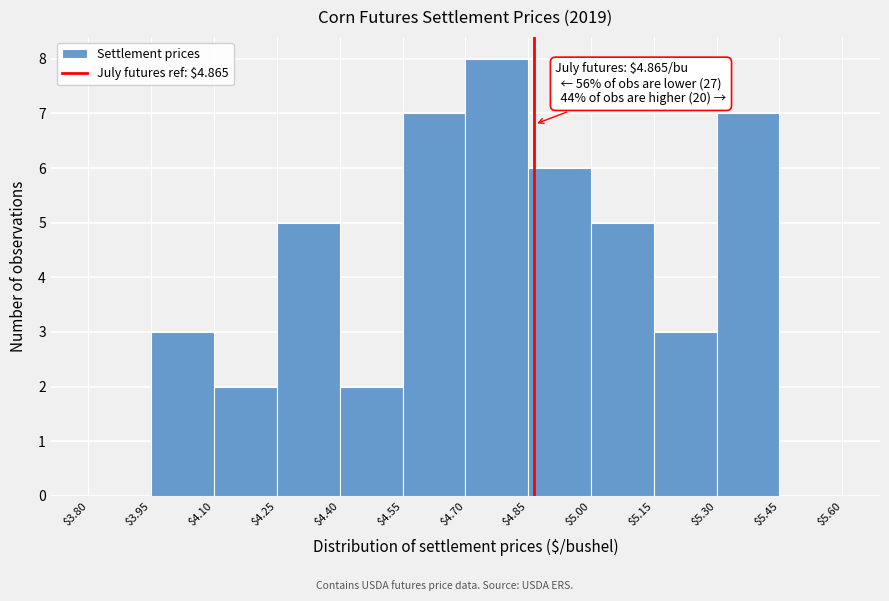

Which range on the x-axis has the tallest bar?

$4.70 to $4.85